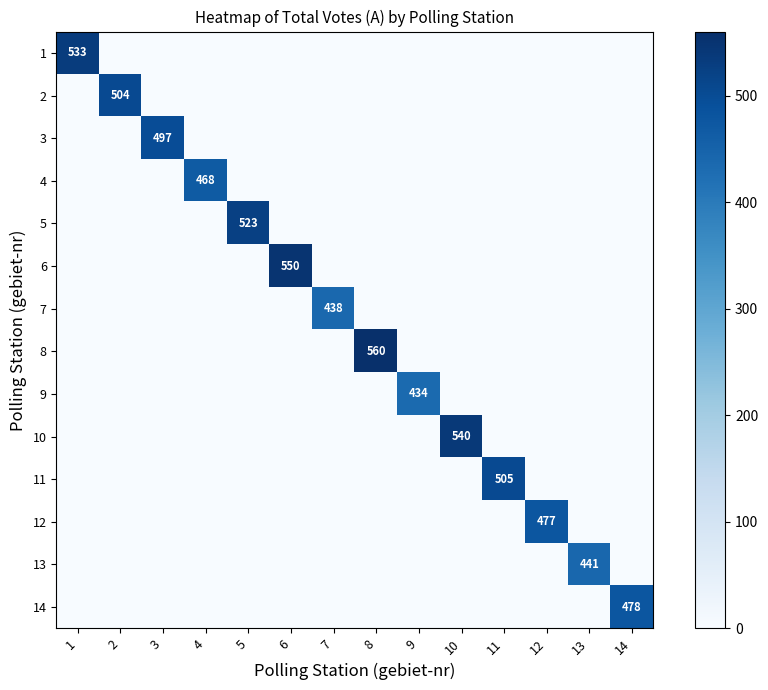

How many distinct data groups are displayed?

14